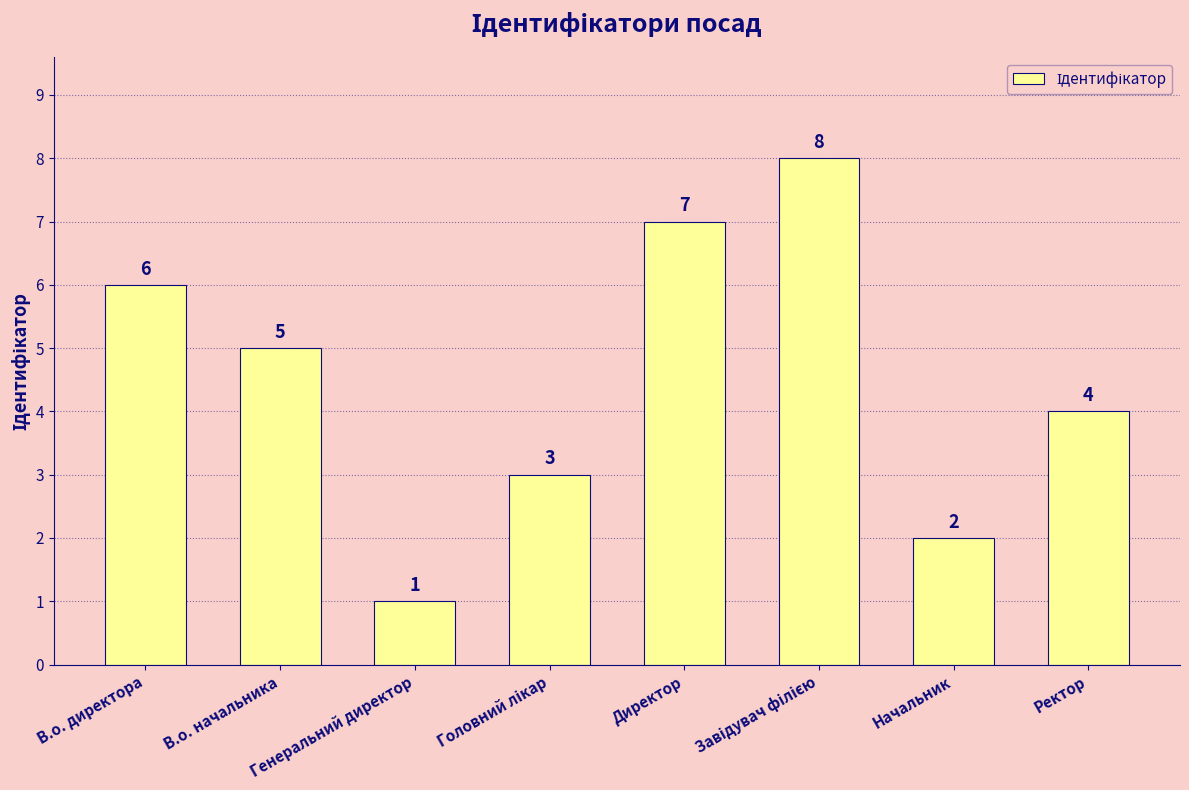

What is the difference between the second highest and minimum values?

6